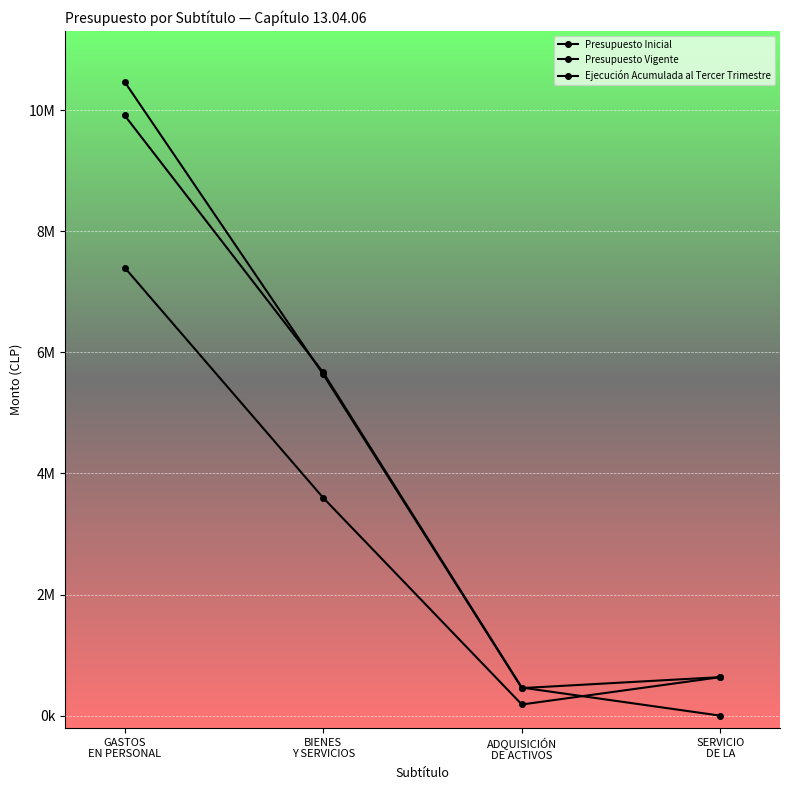

At GASTOS
EN PERSONAL, list the series in order from smallest to largest.

Ejecución Acumulada al Tercer Trimestre, Presupuesto Inicial, Presupuesto Vigente